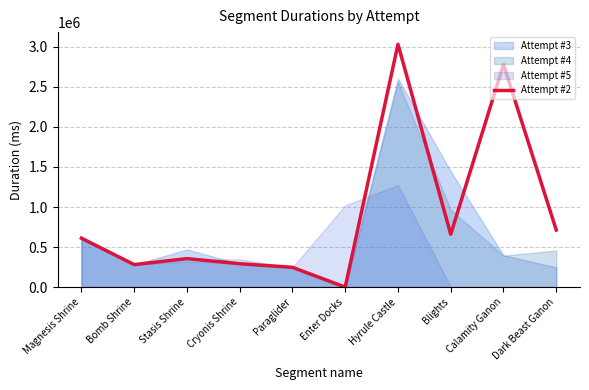

Rank the categories by value from highest to lowest.

Hyrule Castle, Calamity Ganon, Dark Beast Ganon, Blights, Magnesis Shrine, Stasis Shrine, Cryonis Shrine, Bomb Shrine, Paraglider, Enter Docks